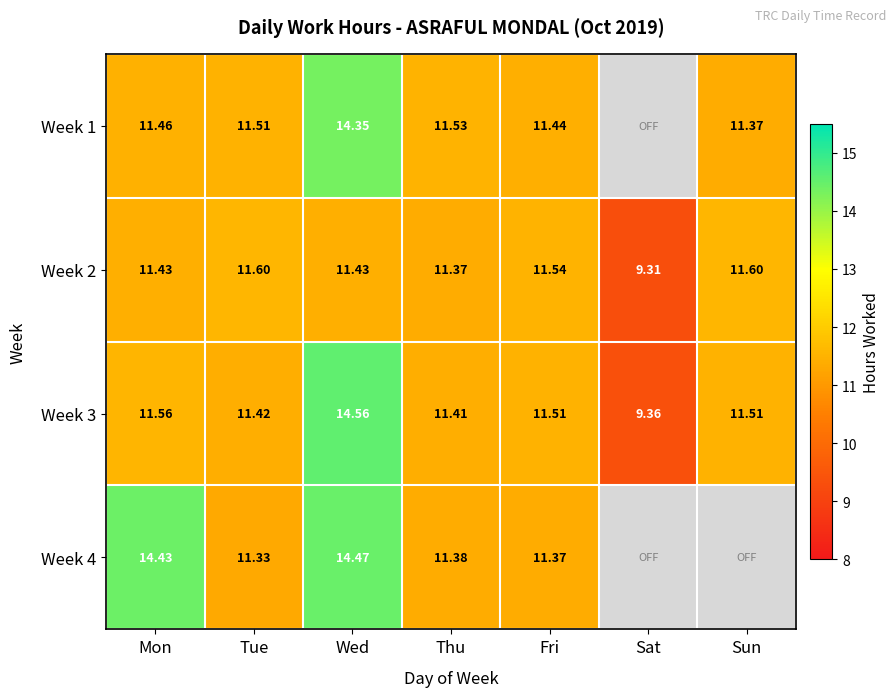

Is the value of Week 1 at Mon greater than the value of Week 4 at Fri?

Yes